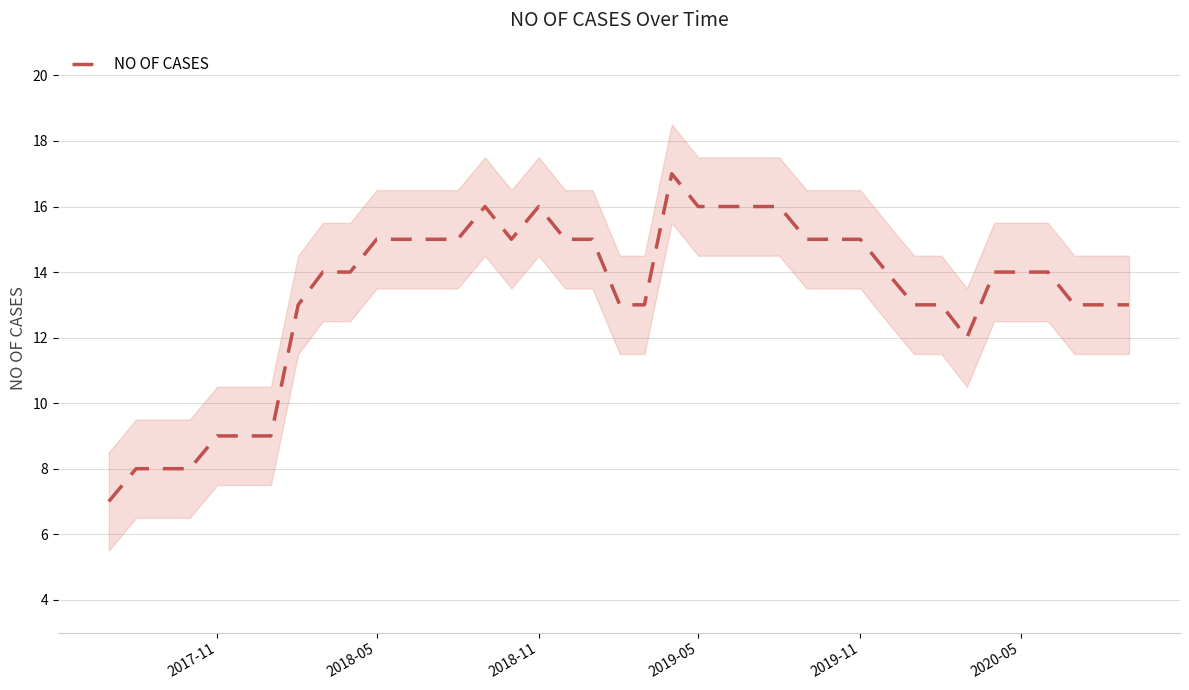

The value of NO OF CASES at 2020-05 is 14. True or false?

True